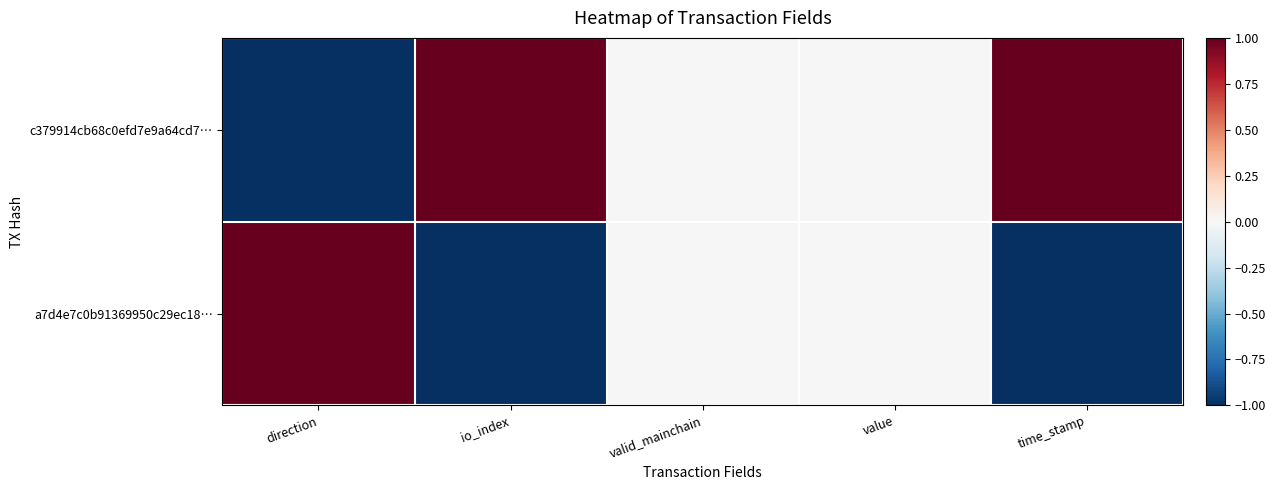

List the series in order of their overall mean, highest first.

c379914cb68c0efd7e9a64cd7…, a7d4e7c0b91369950c29ec18…